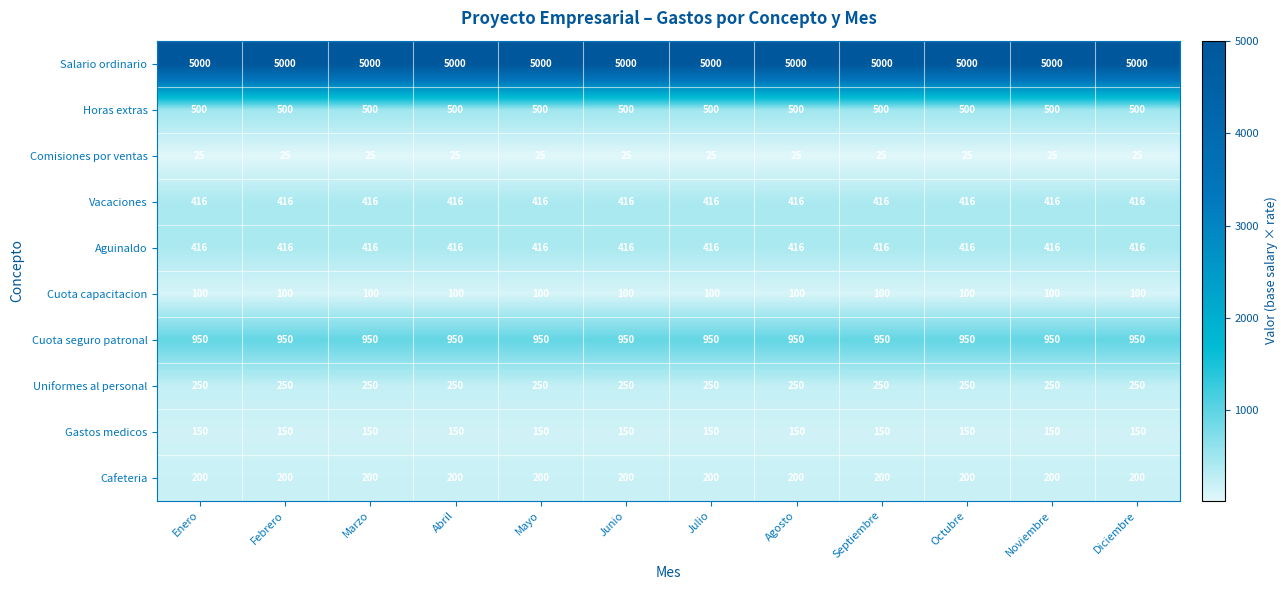

What is the highest value of the Cuota seguro patronal series?

950